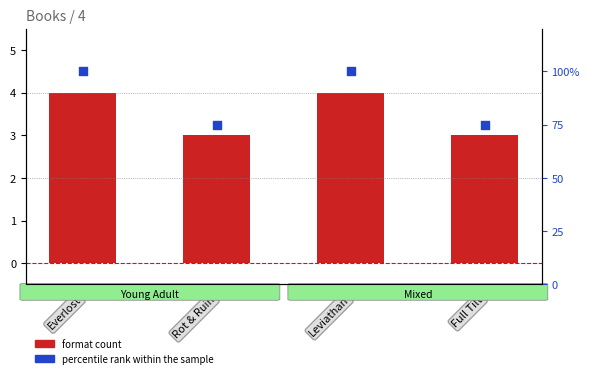

What are all the series names shown in the legend?

Format Count, percentile rank within the sample